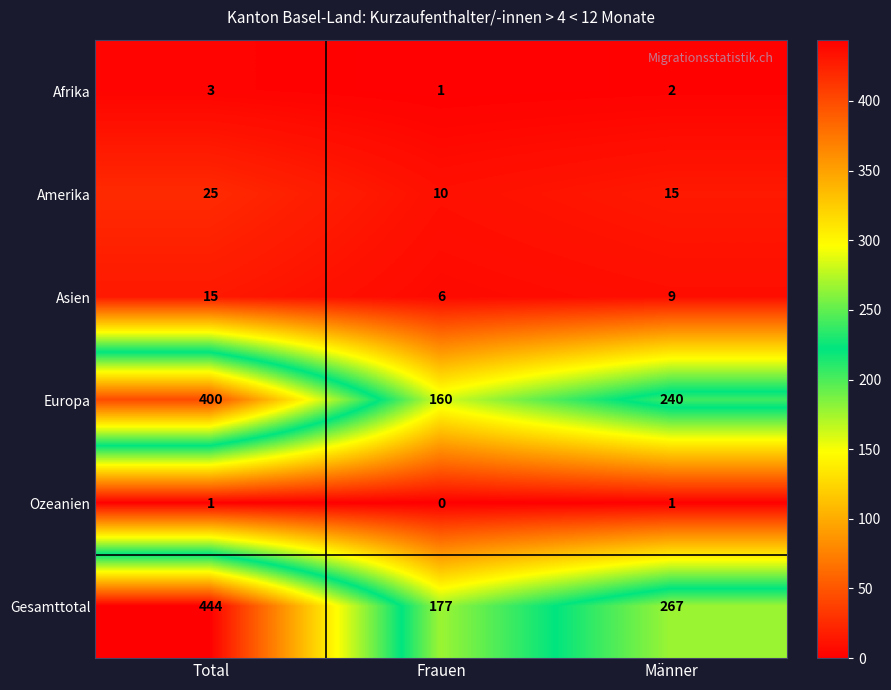

What is the greatest value displayed?

444